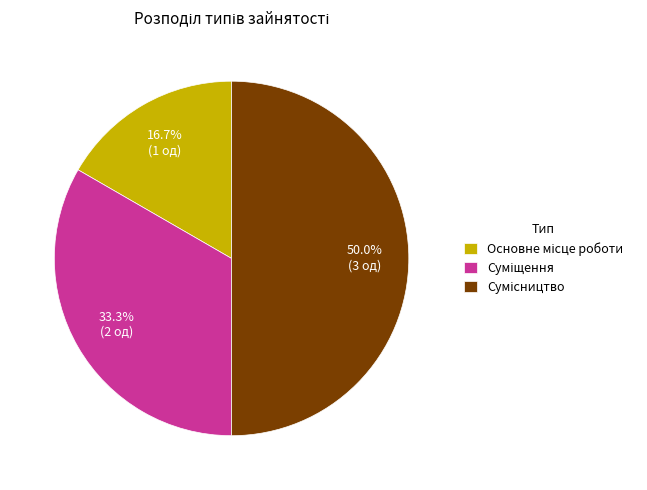

What is the smallest slice in the pie chart?

Основне місце роботи